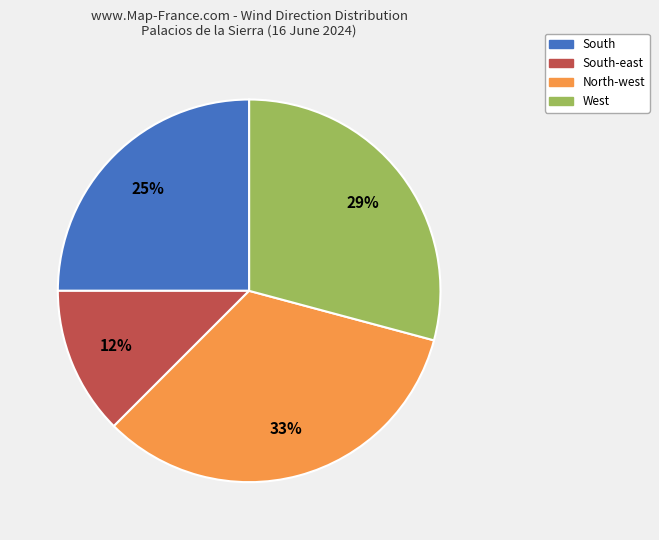

To the nearest percent, what is the average slice percentage?

25%